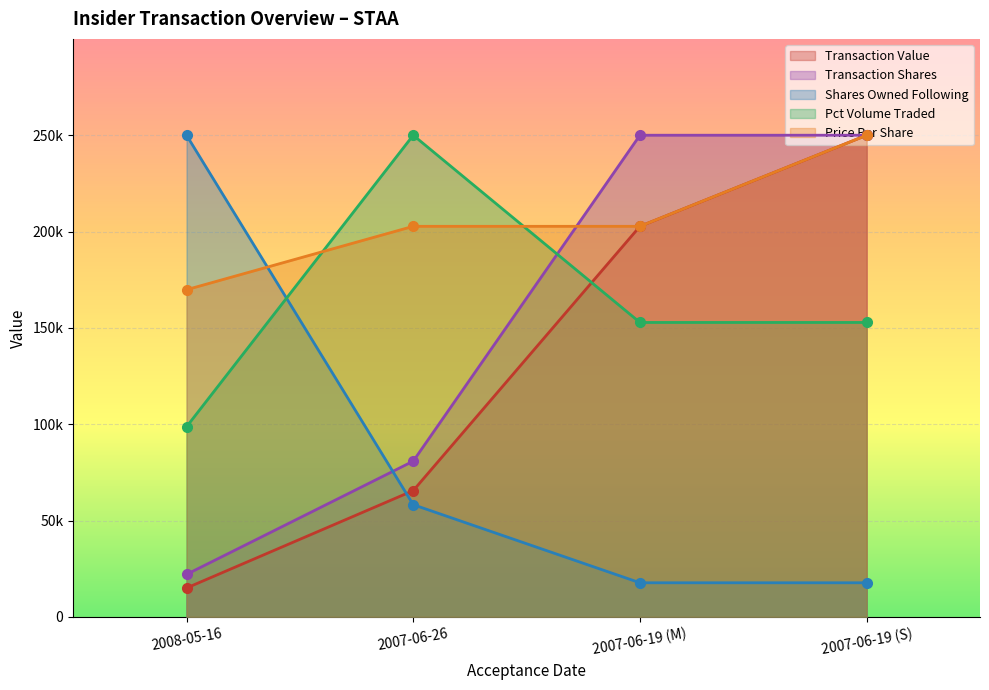

Reading left to right, what are all the values shown in this chart?

transactionValue: 14980.9	65536.3	202719.6	250000.0
transactionShares: 22054.8	80822.0	250000.0	250000.0
transactionPricePerShare: 169814.2	202719.4	202719.4	250000.0
sharesOwnedFollowingTransaction: 250000.0	58241.9	17700.7	17700.7
pctVolumeTraded: 98664.7	250000.0	152819.0	152819.0